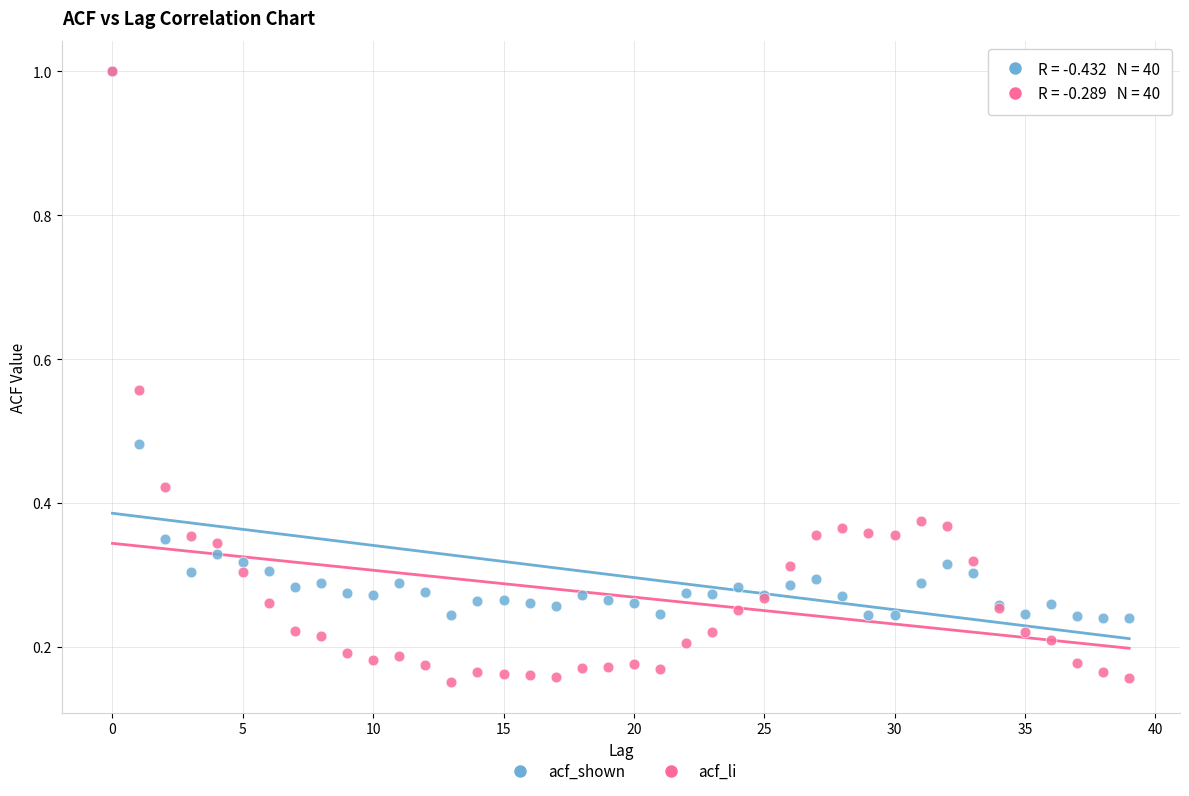

What are all the series names shown in the legend?

acf_shown, acf_li